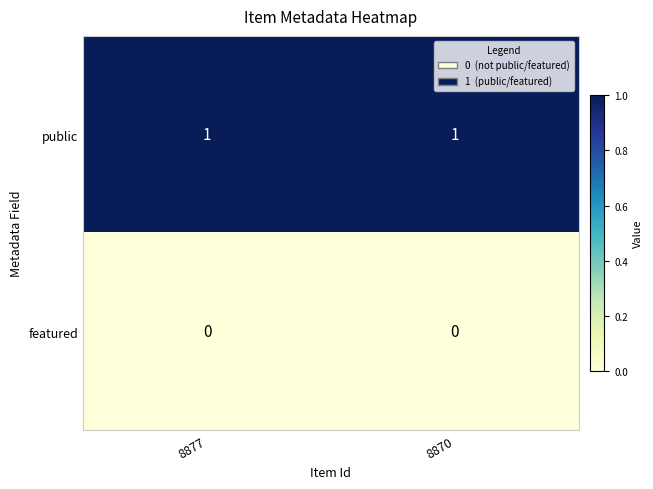

What is the total value across all series at 8870?

1